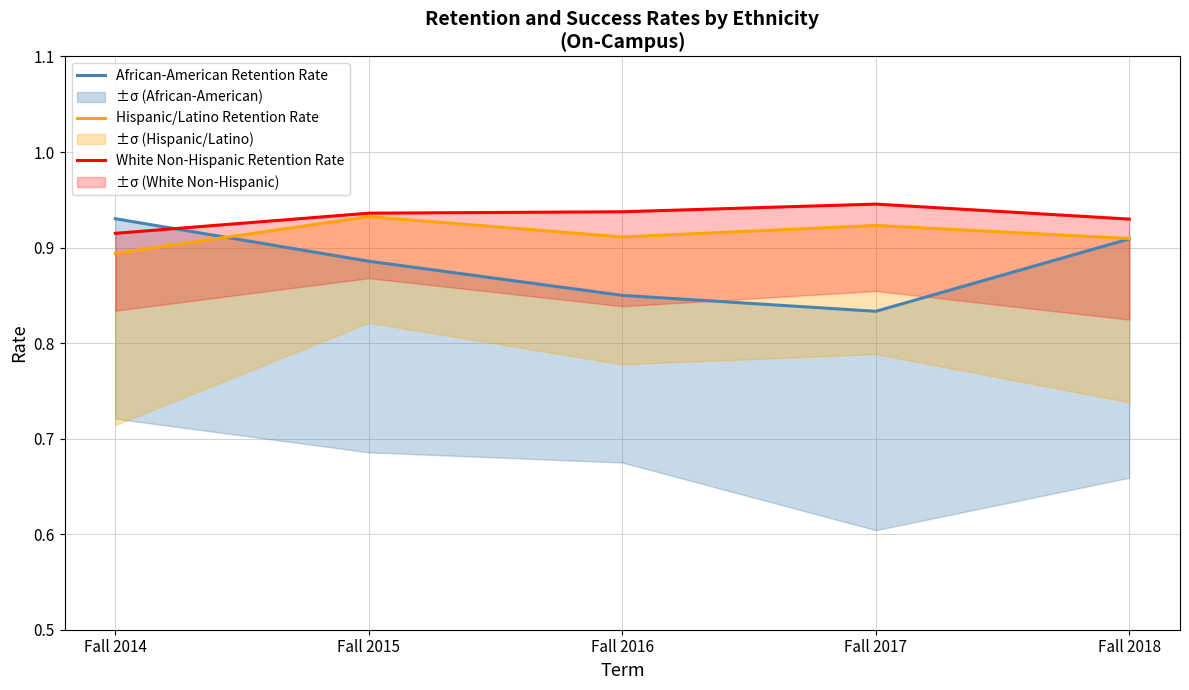

Which category has the highest value in the Hispanic/Latino Retention Rate series?

Fall 2015